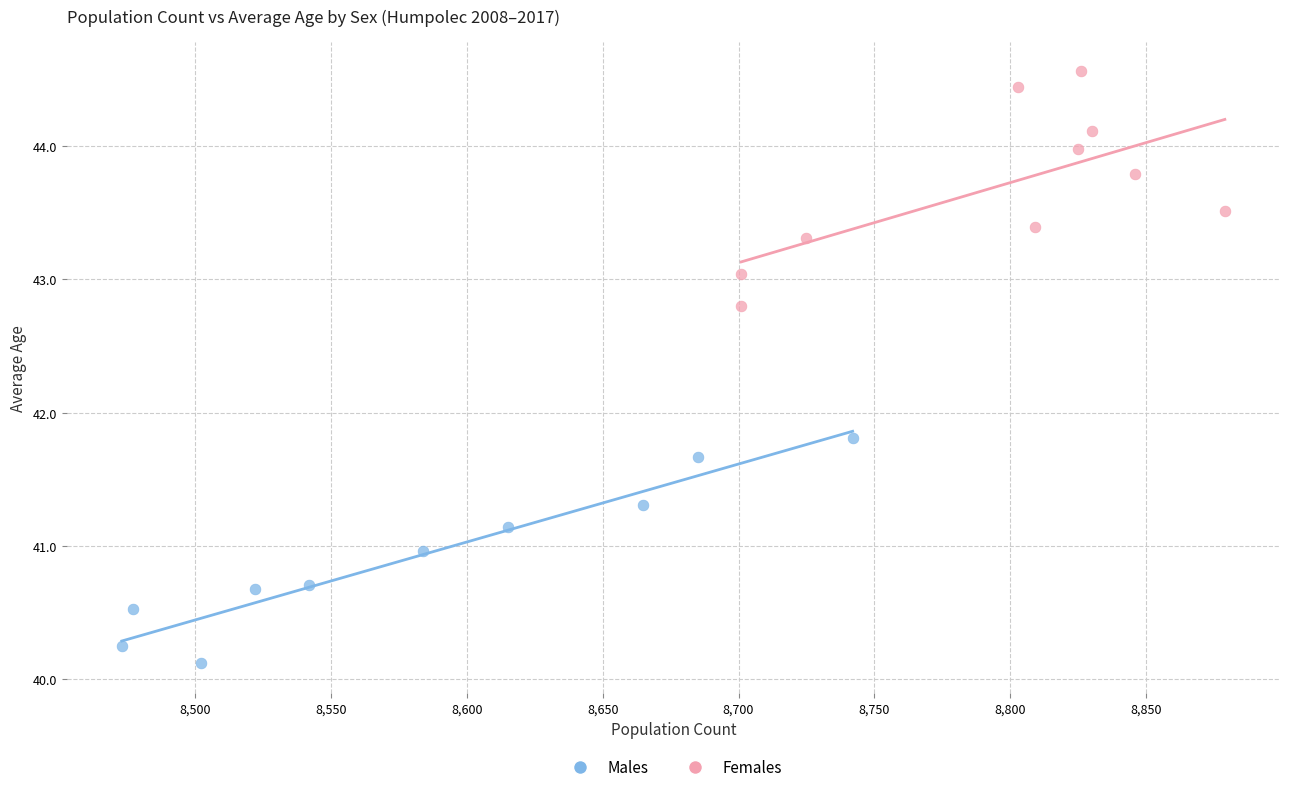

Which series has the largest Y range (max minus min)?

Females